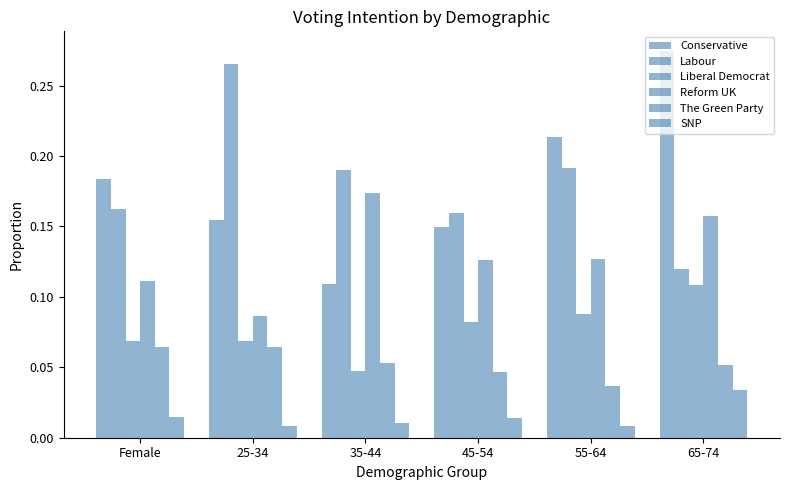

What is the spread (max minus min) of values at 35-44?

0.2